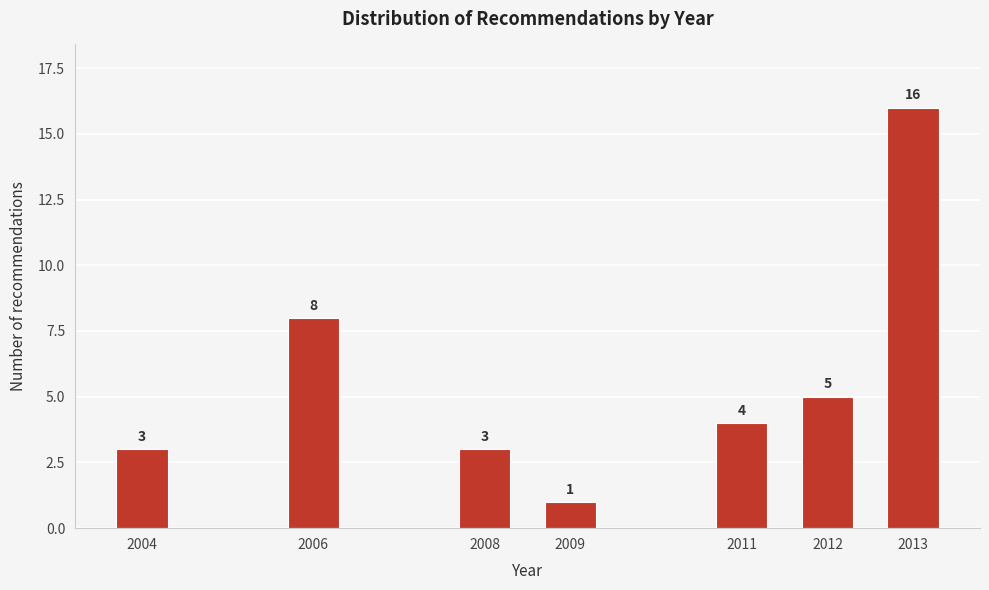

Reading left to right, transcribe all the data shown in this chart.

2004=3	2006=8	2008=3	2009=1	2011=4	2012=5	2013=16